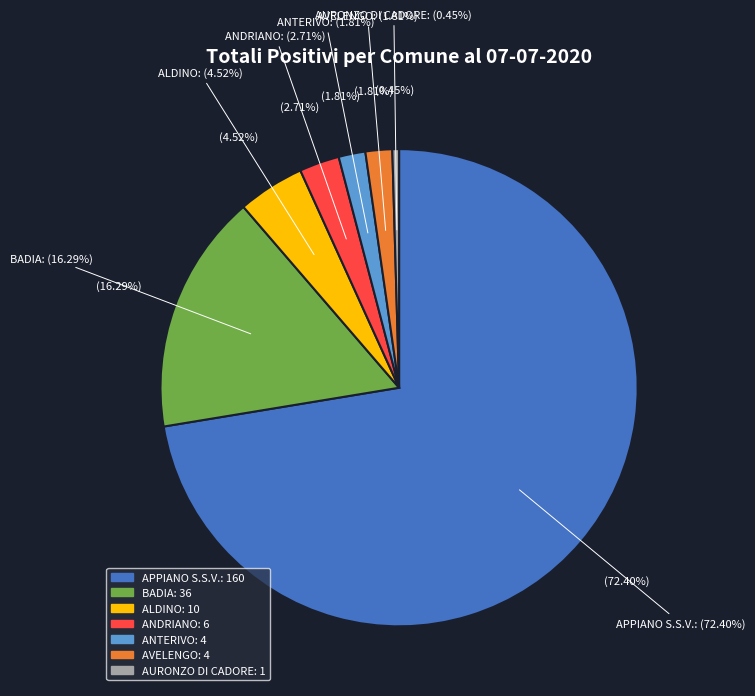

Does ANDRIANO represent more than half of the total?

No